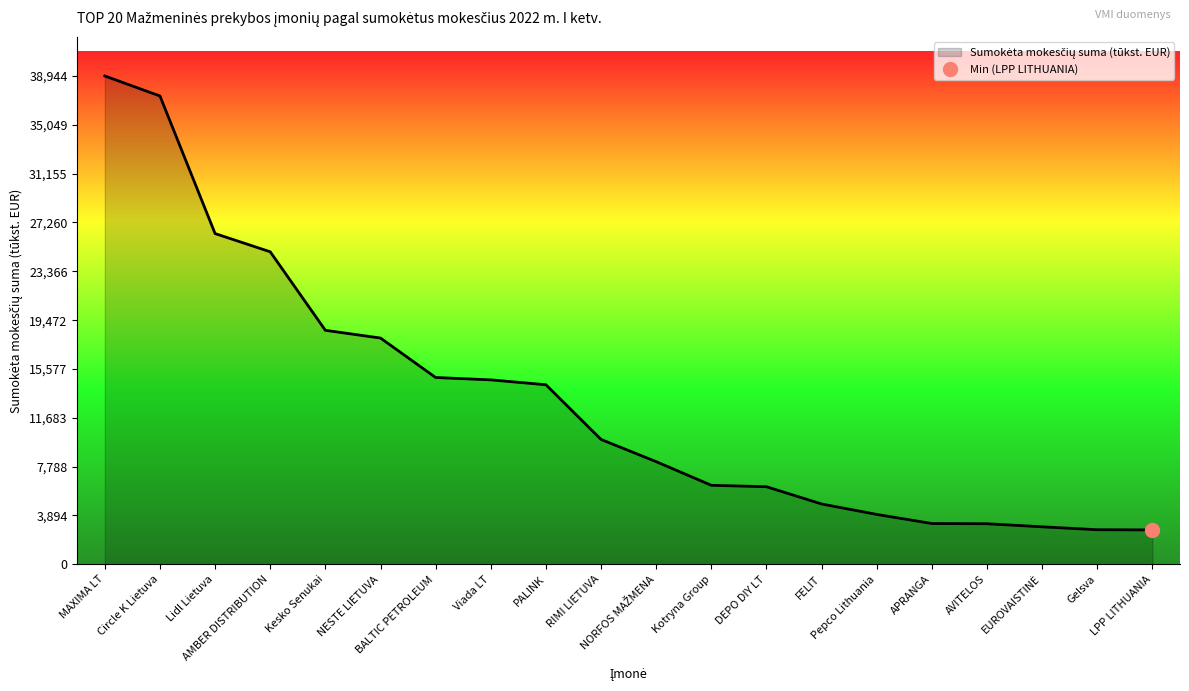

The chart shows a value of 14320 at PALINK. True or false?

True